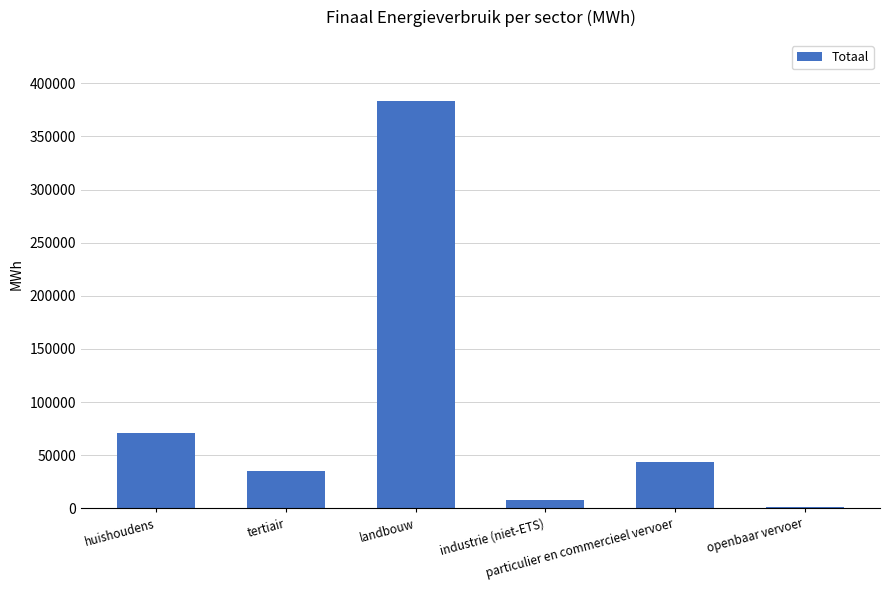

What is the maximum value shown in the chart?

383410.8